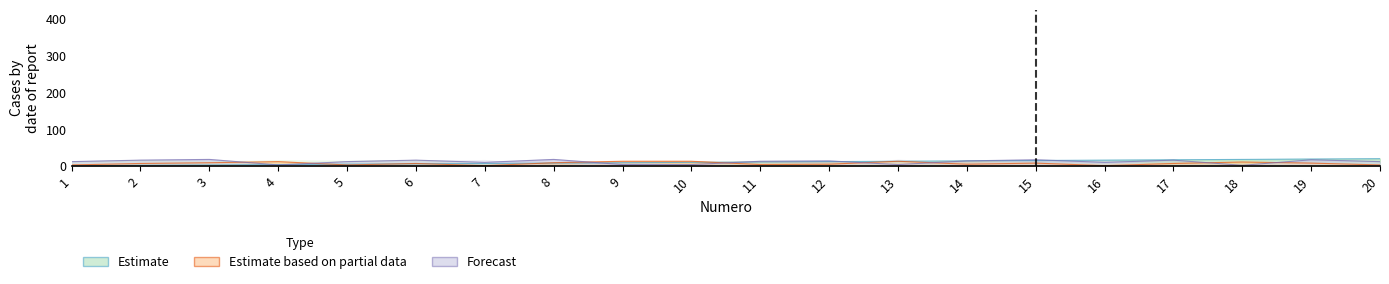

Reading left to right, what are all the values shown in this chart?

Numero: 1=1	2=2	3=3	4=4	5=5	6=6	7=7	8=8	9=9	10=10	11=11	12=12	13=13	14=14	15=15	16=16	17=17	18=18	19=19	20=20
C3: 1=3	2=7	3=9	4=12	5=3	6=7	7=1	8=9	9=13	10=13	11=4	12=5	13=13	14=5	15=8	16=1	17=7	18=11	19=8	20=3
C8: 1=12	2=16	3=18	4=3	5=12	6=16	7=10	8=18	9=4	10=4	11=13	12=14	13=4	14=14	15=17	16=10	17=16	18=2	19=17	20=12